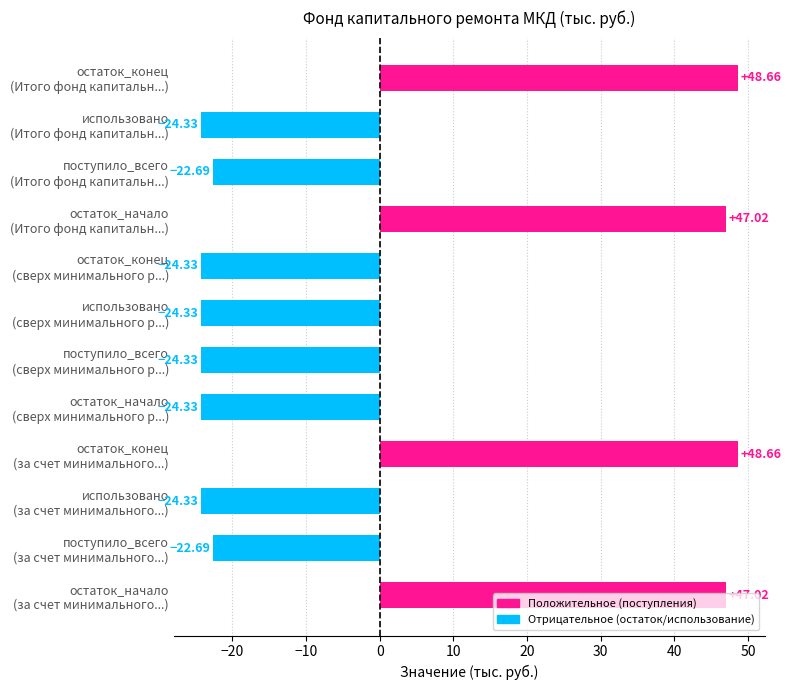

What is the difference between the maximum and minimum values?

73.0